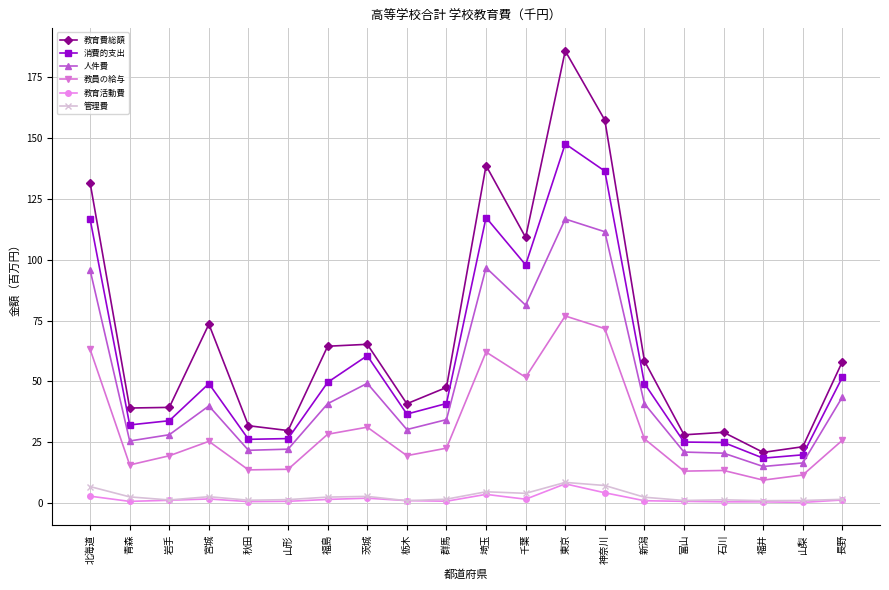

What is the sum of the 教育活動費 values at 埼玉 and 千葉?

5.1